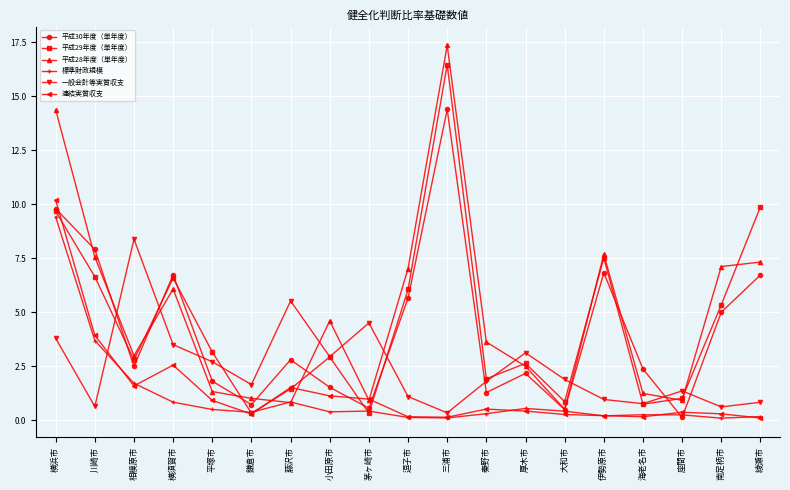

What value does the 連結実質収支 series have at 座間市?

0.4